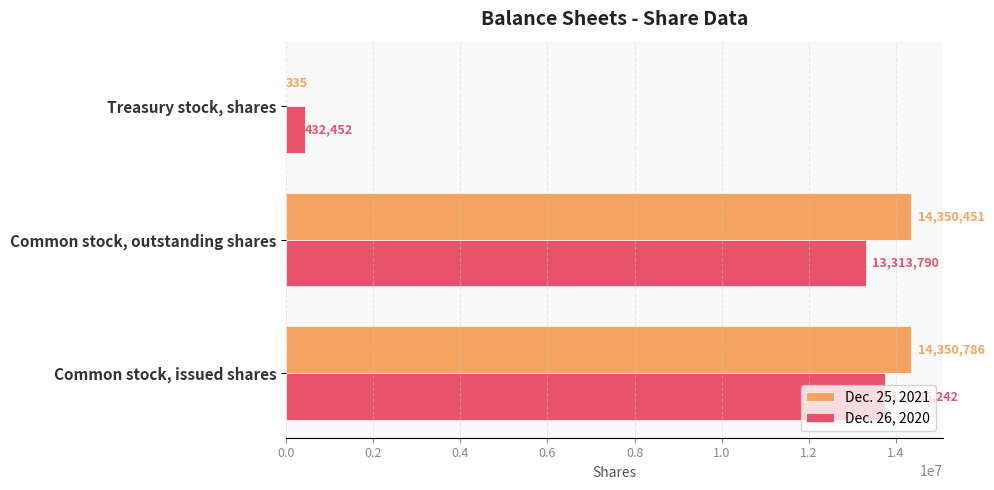

At which label does Dec. 25, 2021 reach its peak?

Common stock, issued shares